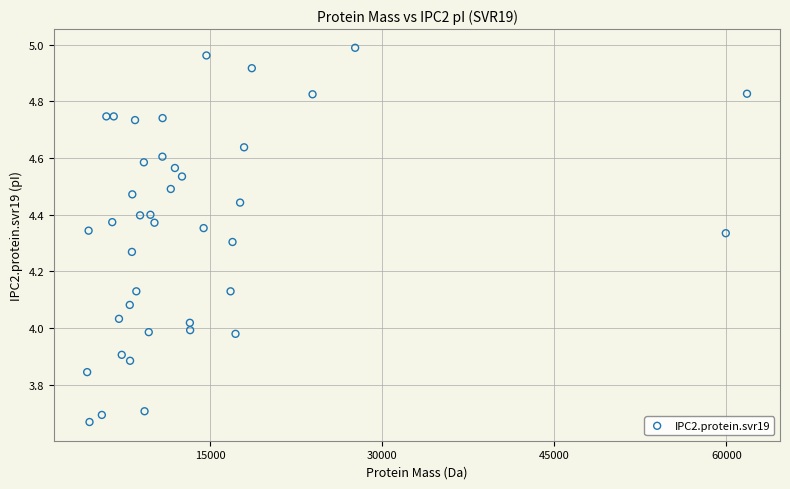

What is the range of Y values (max minus min)?

1.3